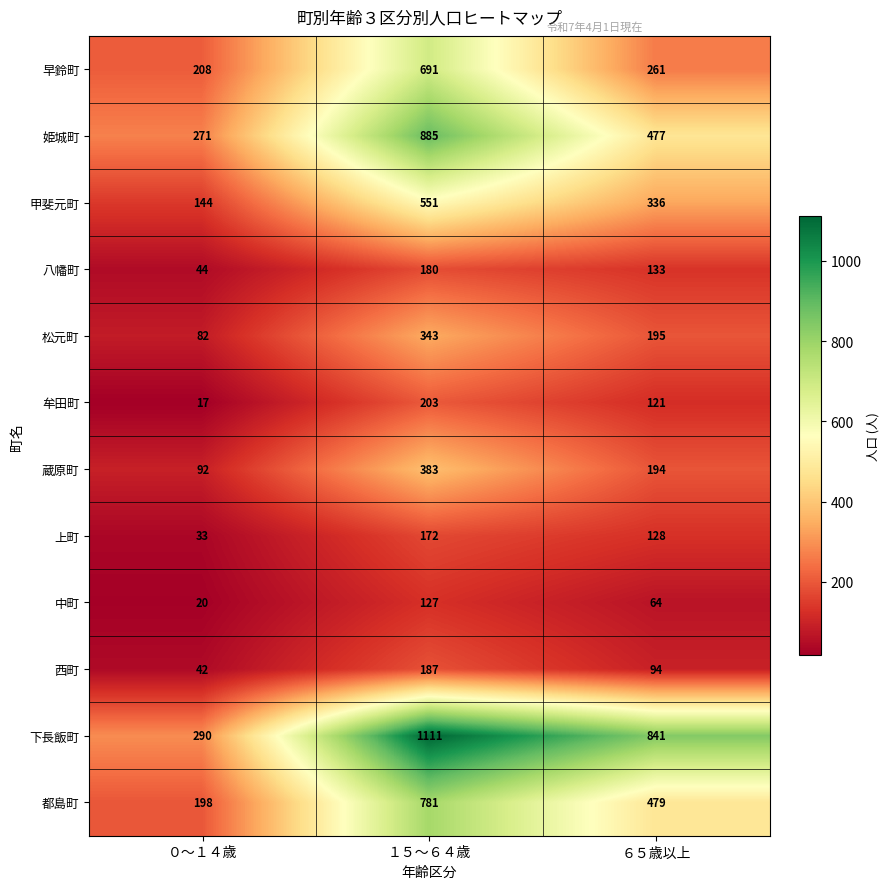

What is the lowest value of the 牟田町 series?

17